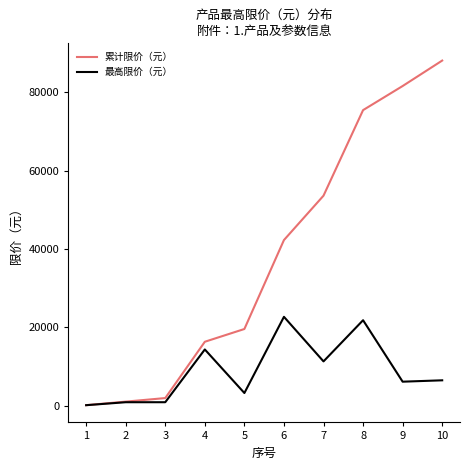

What are all the series names shown in the legend?

累计限价（元）, 最高限价（元）